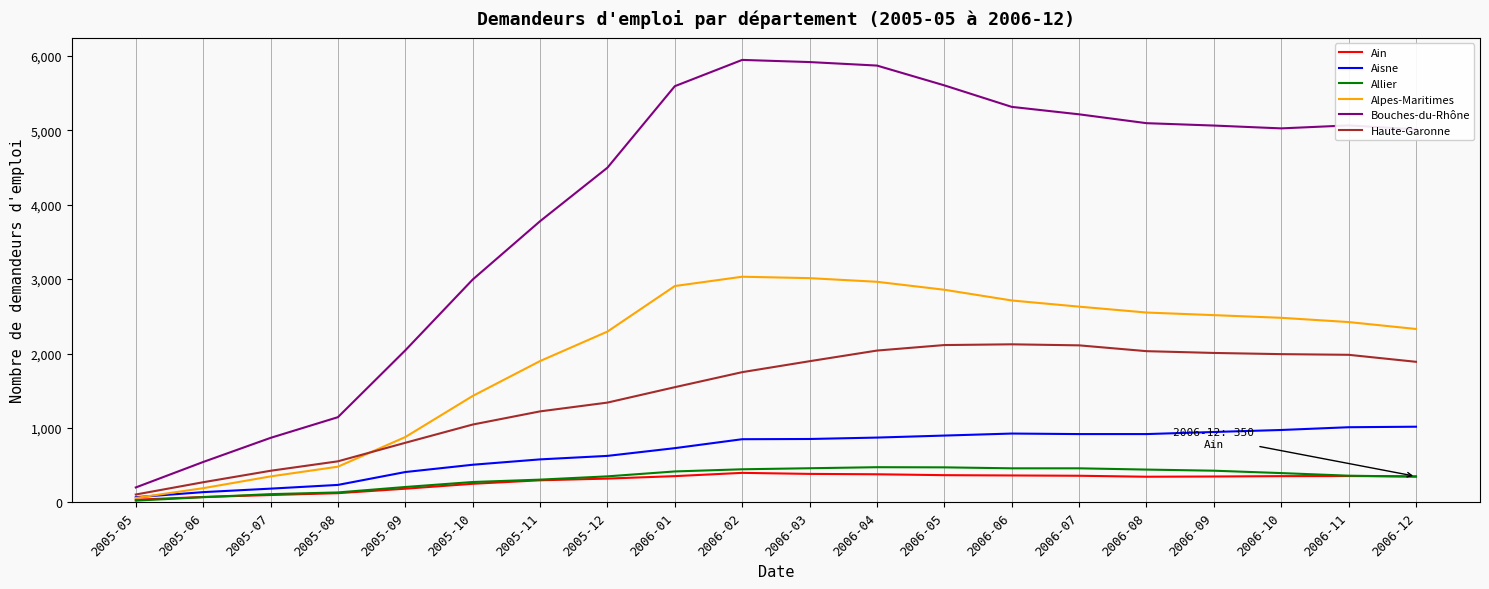

True or false: Bouches-du-Rhône and Allier cross at least once.

False